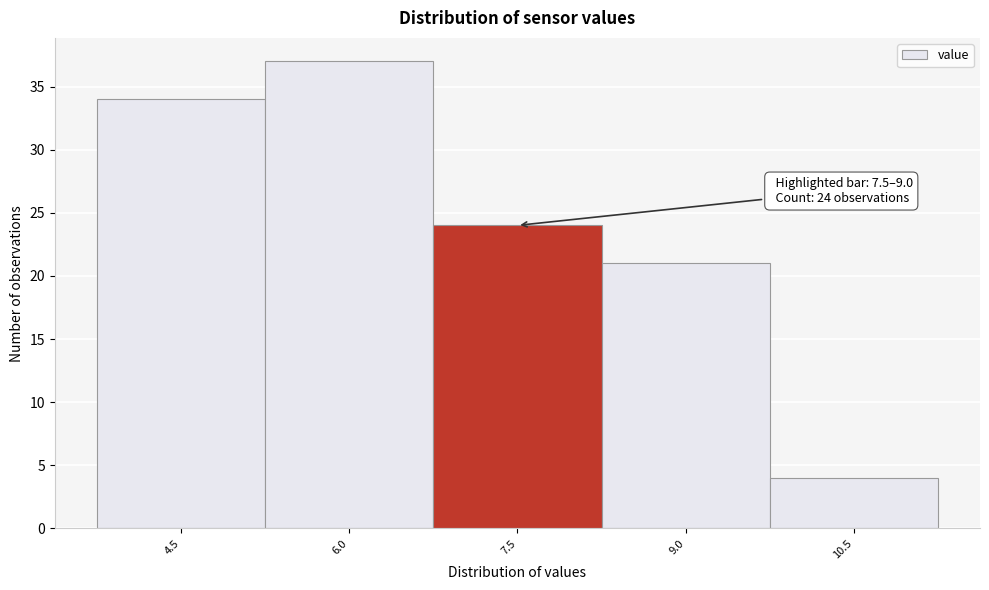

Reading right to left, list all the values displayed in this chart.

10.5=4	9.0=21	7.5=24	6.0=37	4.5=34